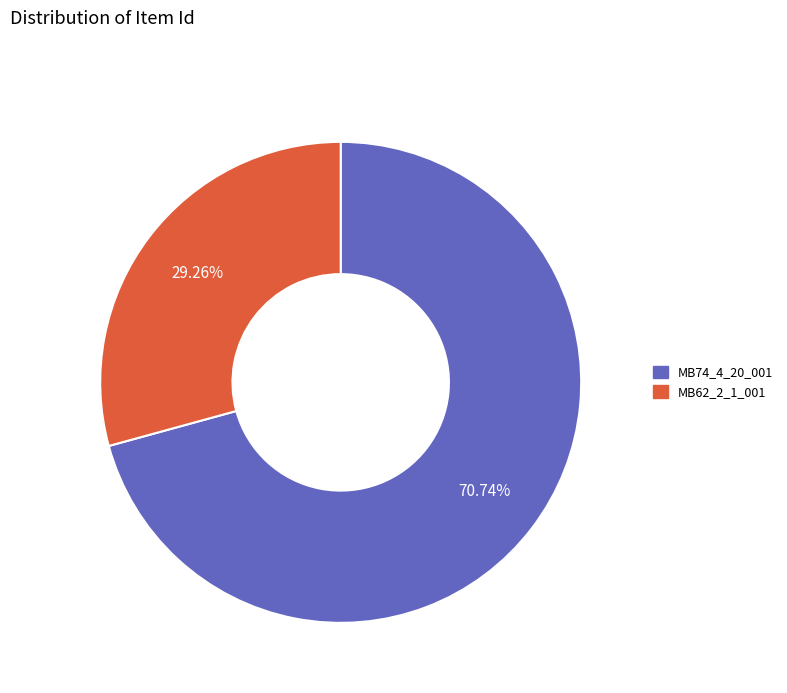

What is the smallest slice in the pie chart?

MB62_2_1_001